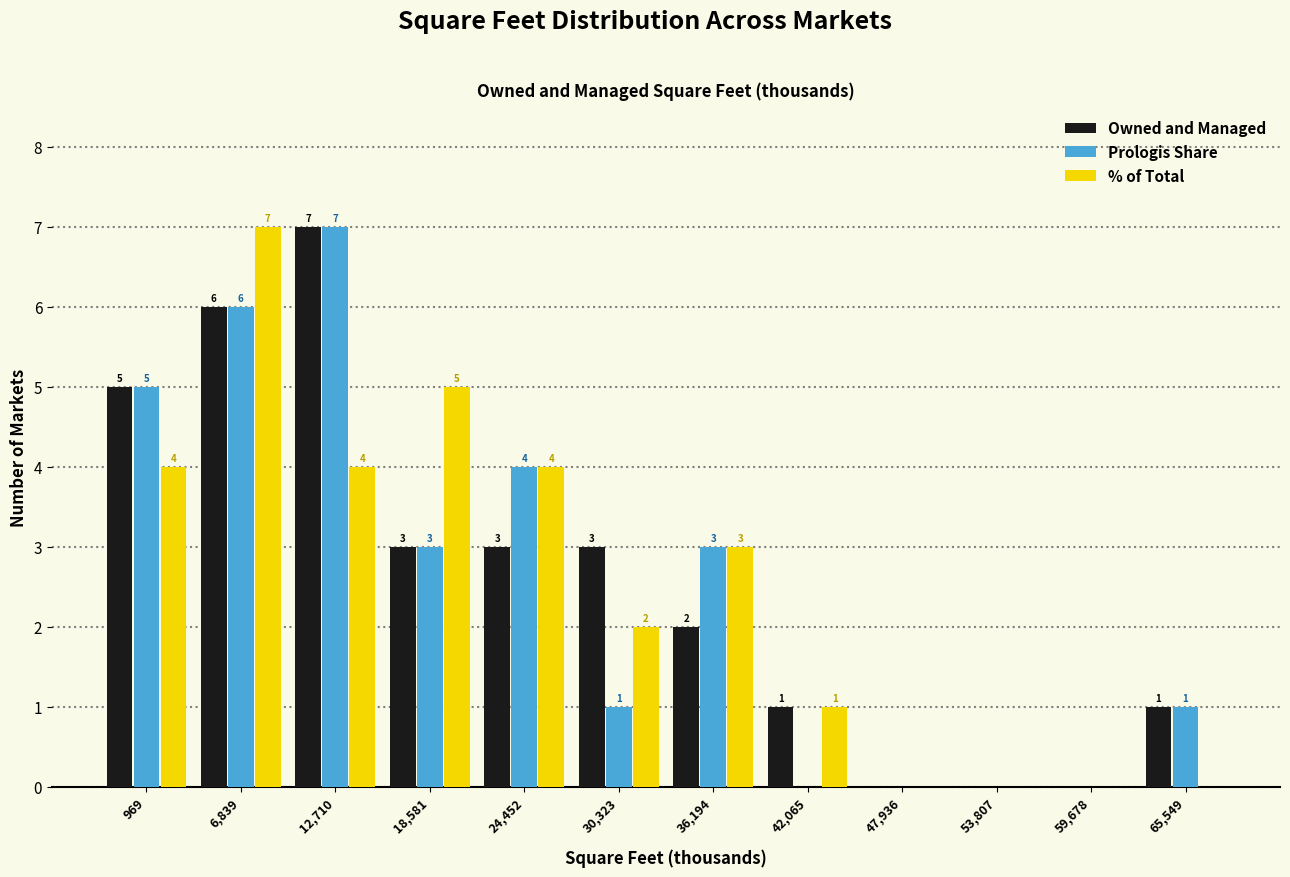

Reading left to right, list all the values displayed in this chart.

Owned and Managed: 969=5	6,839=6	12,710=7	18,581=3	24,452=3	30,323=3	36,194=2	42,065=1	47,936=0	53,807=0	59,678=0	65,549=1
Prologis Share: 969=5	6,839=6	12,710=7	18,581=3	24,452=4	30,323=1	36,194=3	42,065=0	47,936=0	53,807=0	59,678=0	65,549=1
% of Total: 969=4	6,839=7	12,710=4	18,581=5	24,452=4	30,323=2	36,194=3	42,065=1	47,936=0	53,807=0	59,678=0	65,549=0